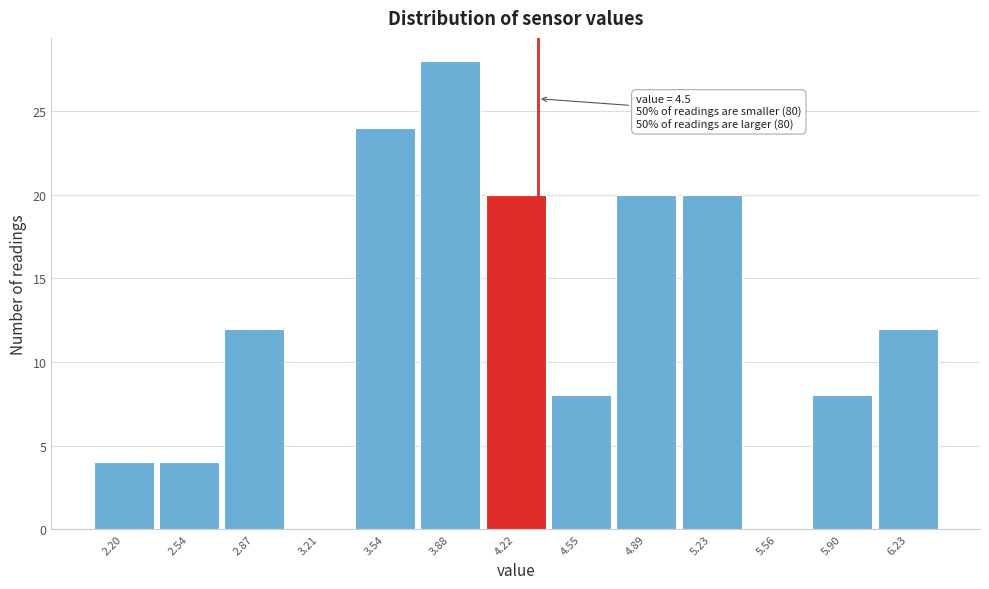

Reading left to right, list all the values displayed in this chart.

2.20=4	2.54=4	2.87=12	3.21=0	3.54=24	3.88=28	4.22=20	4.55=8	4.89=20	5.23=20	5.56=0	5.90=8	6.23=12